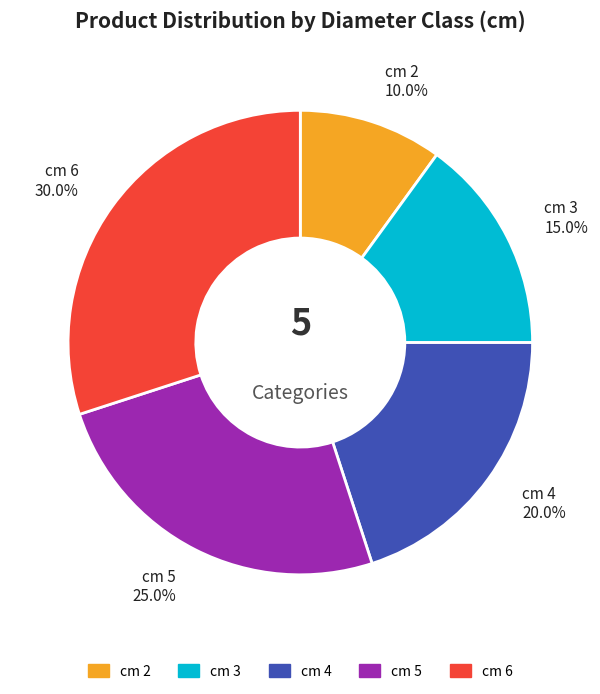

Is there any slice that represents more than half of the pie?

No